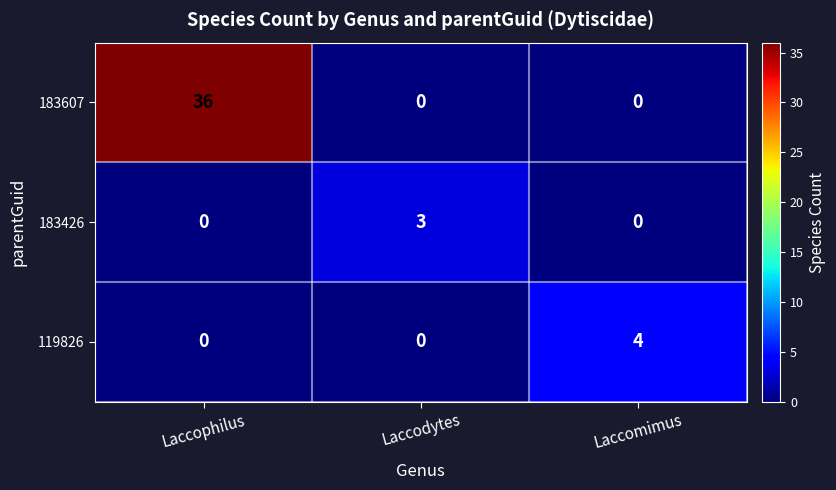

What is the sum of all 119826 values?

4